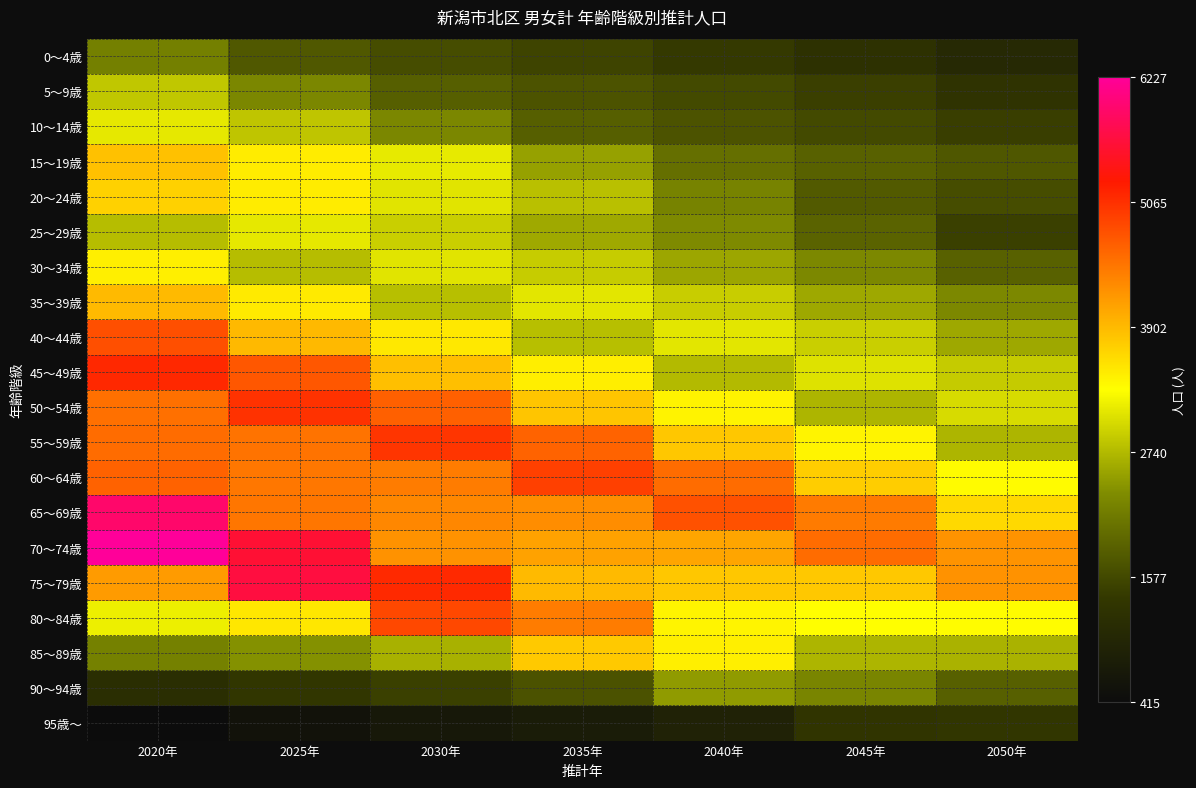

List the series in order of their peak value, lowest first.

95歳～, 0～4歳, 90～94歳, 5～9歳, 10～14歳, 25～29歳, 30～34歳, 20～24歳, 85～89歳, 15～19歳, 35～39歳, 40～44歳, 80～84歳, 60～64歳, 55～59歳, 50～54歳, 45～49歳, 75～79歳, 65～69歳, 70～74歳